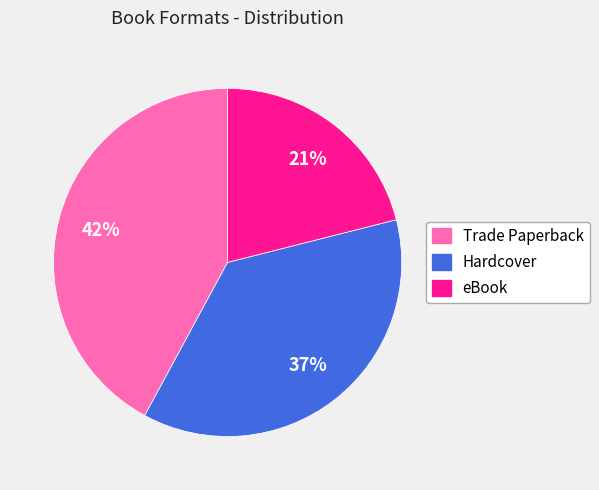

True or false: eBook accounts for 30% of the total.

False